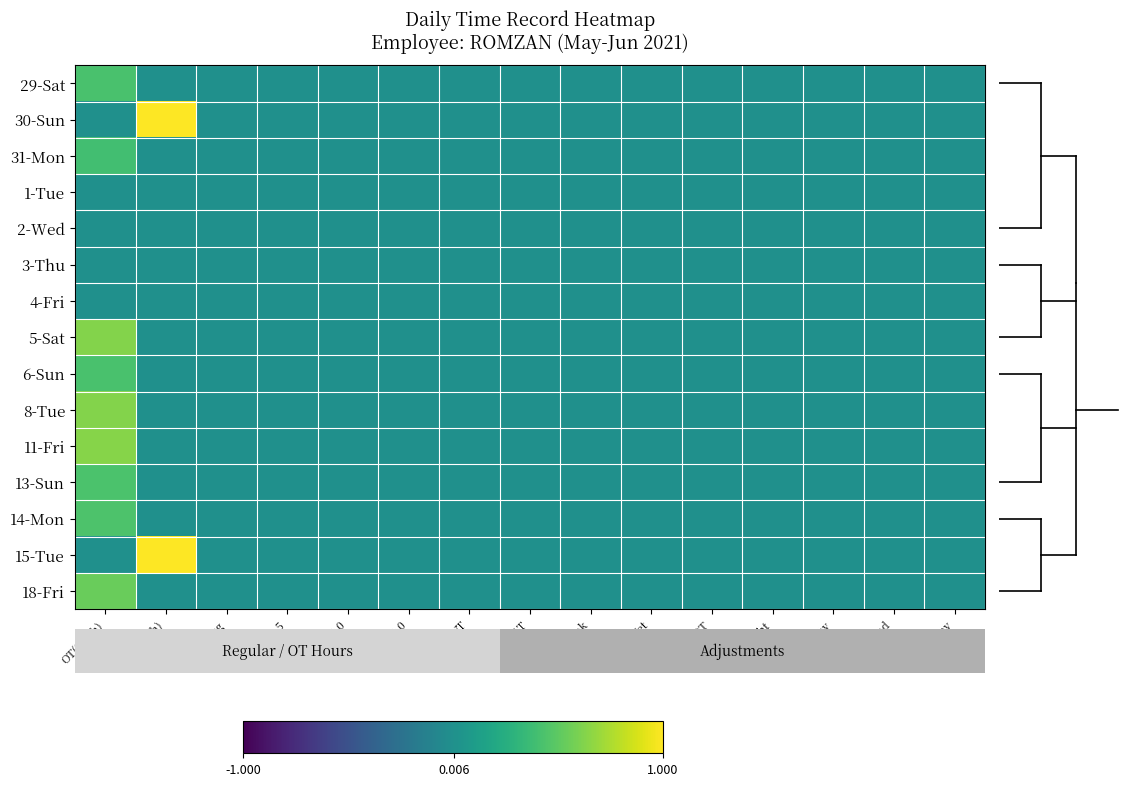

What is the difference between the highest and lowest values at LateShift(h)?

1.0